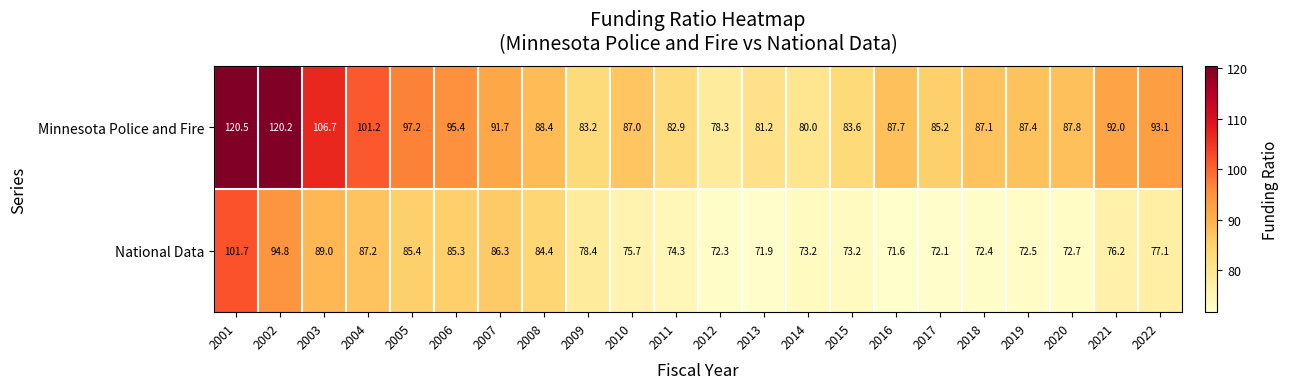

The Minnesota Police and Fire series shows 87.4 at 2019. True or false?

True